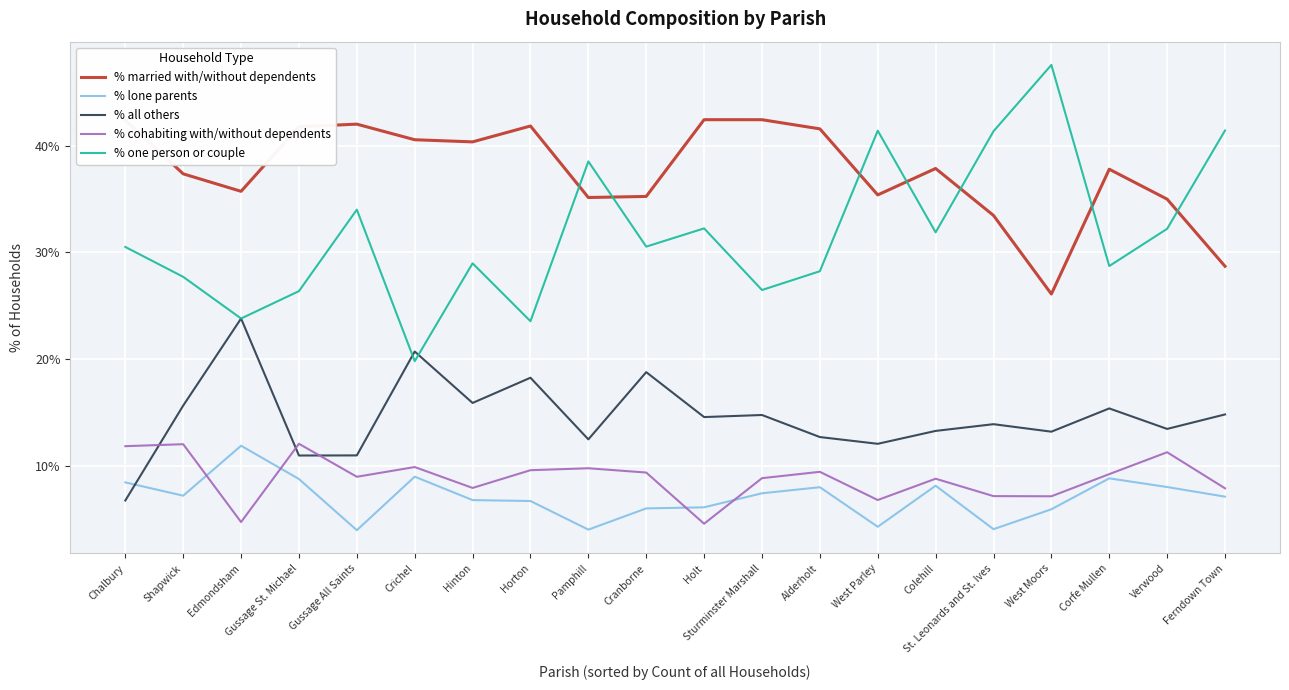

Read the % one person or couple value at Gussage St. Michael.

26.4